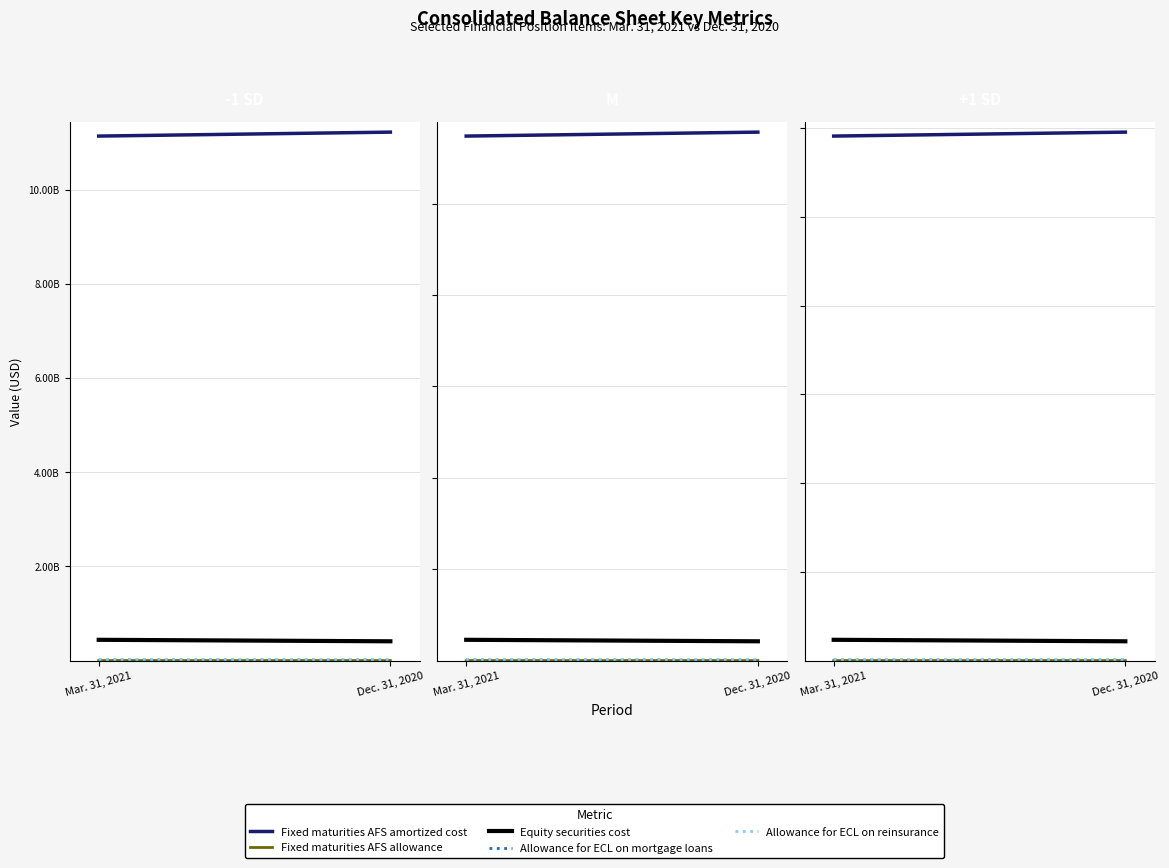

Is it true that Fixed maturities AFS amortized cost equals 3114553973 at Mar. 31, 2021?

False